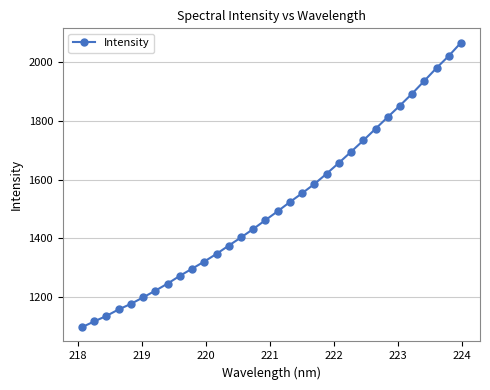

What is the average value?

1513.9